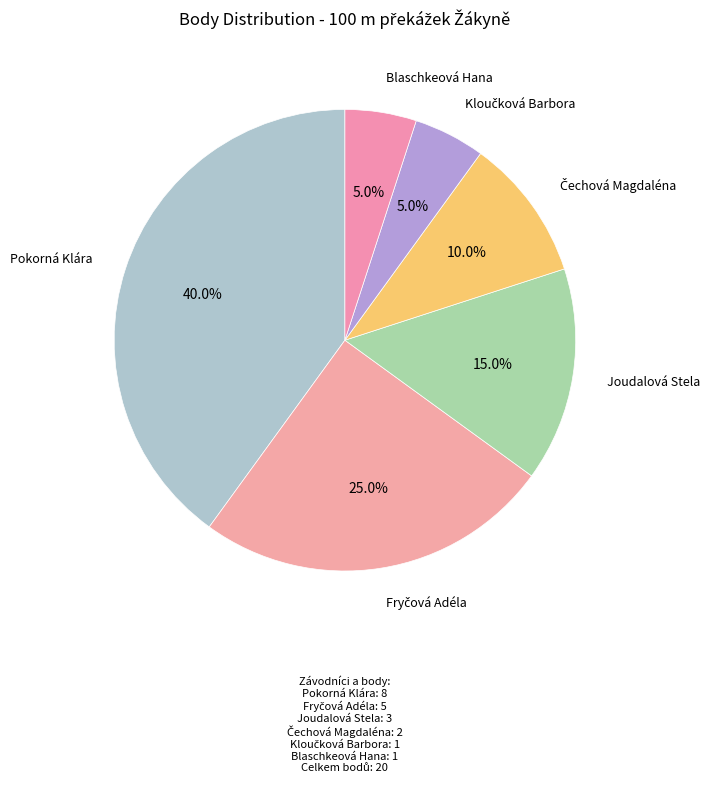

Which category has the biggest portion of the pie?

Pokorná Klára